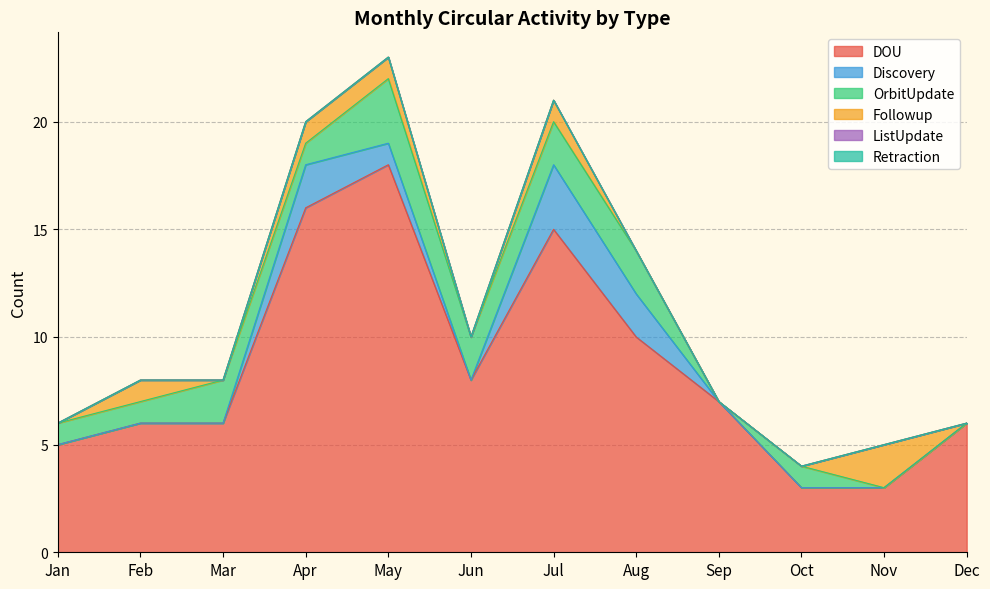

Reading left to right, extract all data points from this chart.

DOU: 5	6	6	16	18	8	15	10	7	3	3	6
Discovery: 0	0	0	2	1	0	3	2	0	0	0	0
OrbitUpdate: 1	1	2	1	3	2	2	2	0	1	0	0
Followup: 0	1	0	1	1	0	1	0	0	0	2	0
ListUpdate: 0	0	0	0	0	0	0	0	0	0	0	0
Retraction: 0	0	0	0	0	0	0	0	0	0	0	0